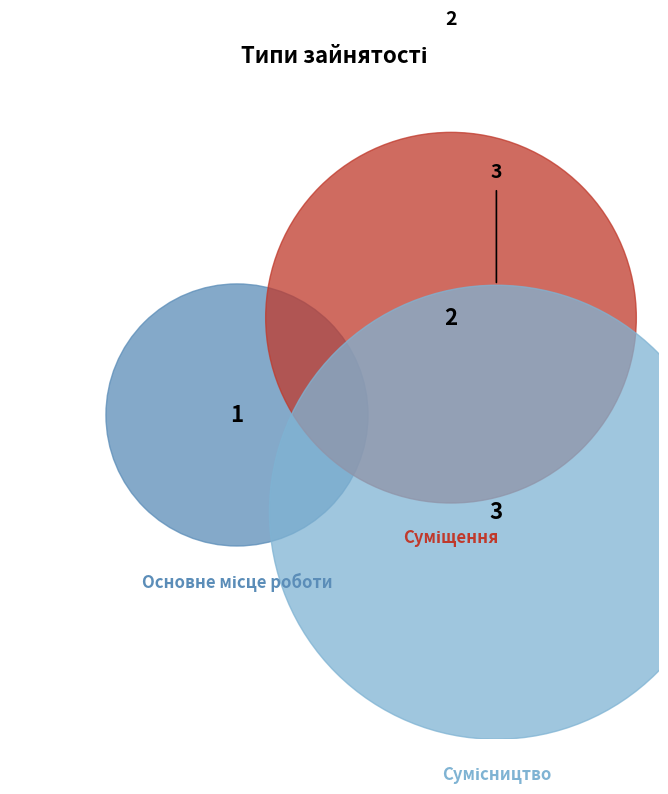

What percentage is NOT represented by Сумісництво?

50.0%